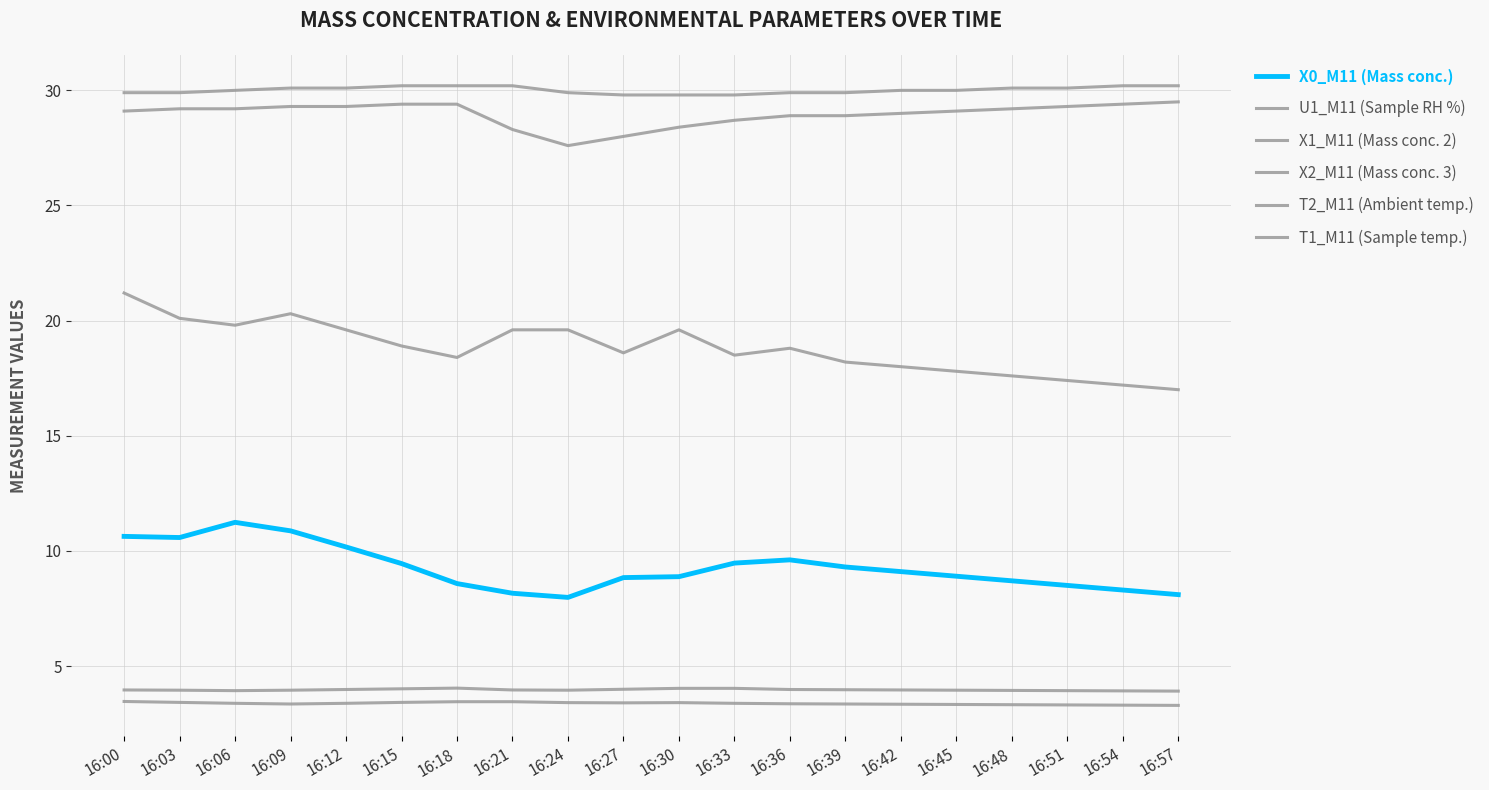

How many X1_M11 (Mass conc. 2) values are between 3 and 4?

20